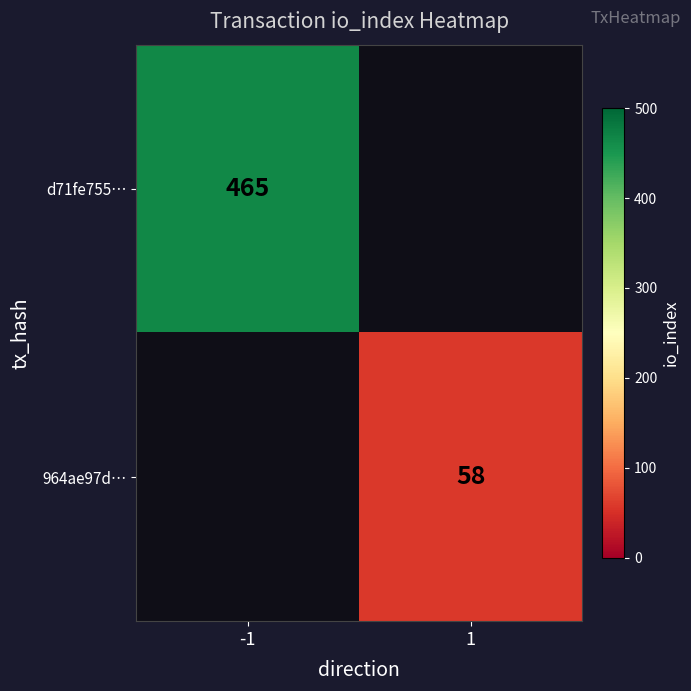

Is it true that d71fe755… equals 465 at -1?

True